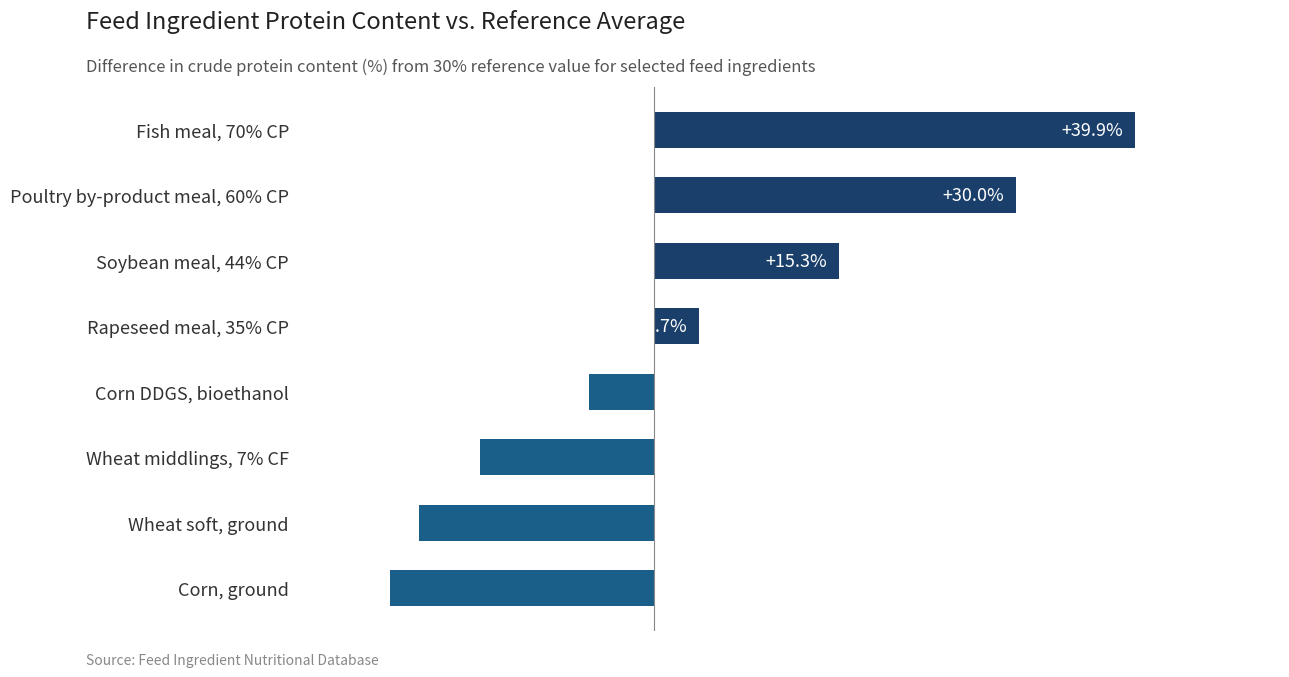

List the labels in order of value, largest first.

Fish meal, 70% CP, Poultry by-product meal, 60% CP, Soybean meal, 44% CP, Rapeseed meal, 35% CP, Corn DDGS, bioethanol, Wheat middlings, 7% CF, Wheat soft, ground, Corn, ground